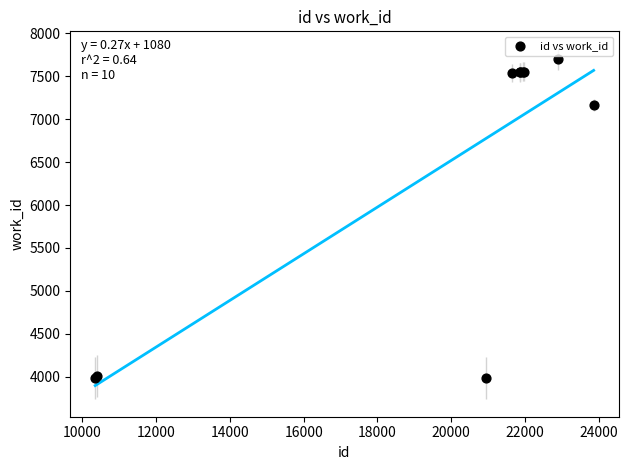

What Y value in the scatter plot is closest to 5840?

7163